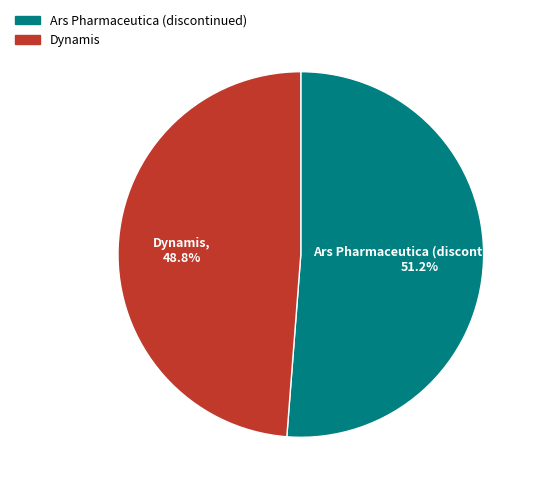

Rank the categories by value from lowest to highest.

Dynamis, Ars Pharmaceutica (discontinued)